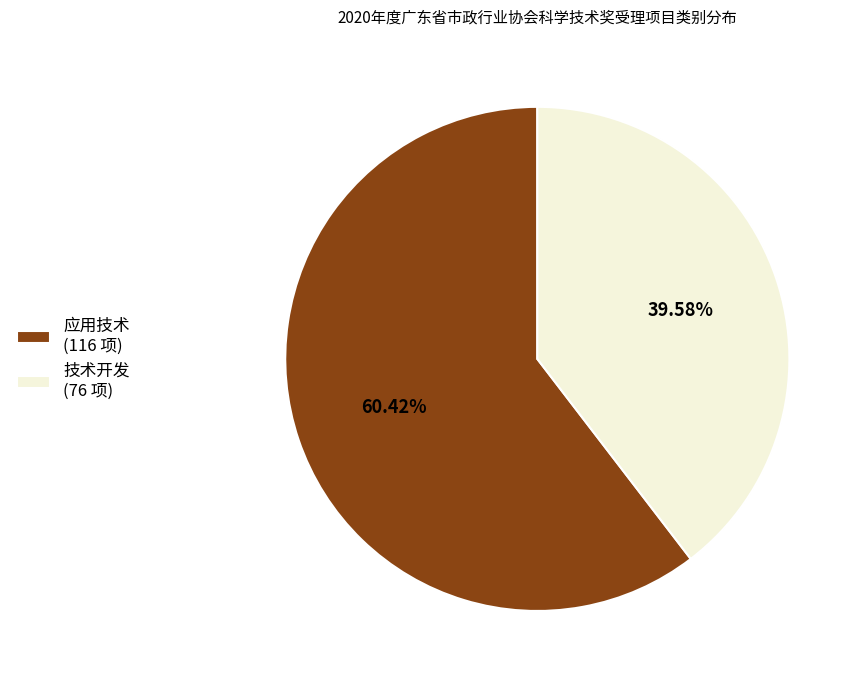

True or false: 应用技术 accounts for 72% of the total.

False